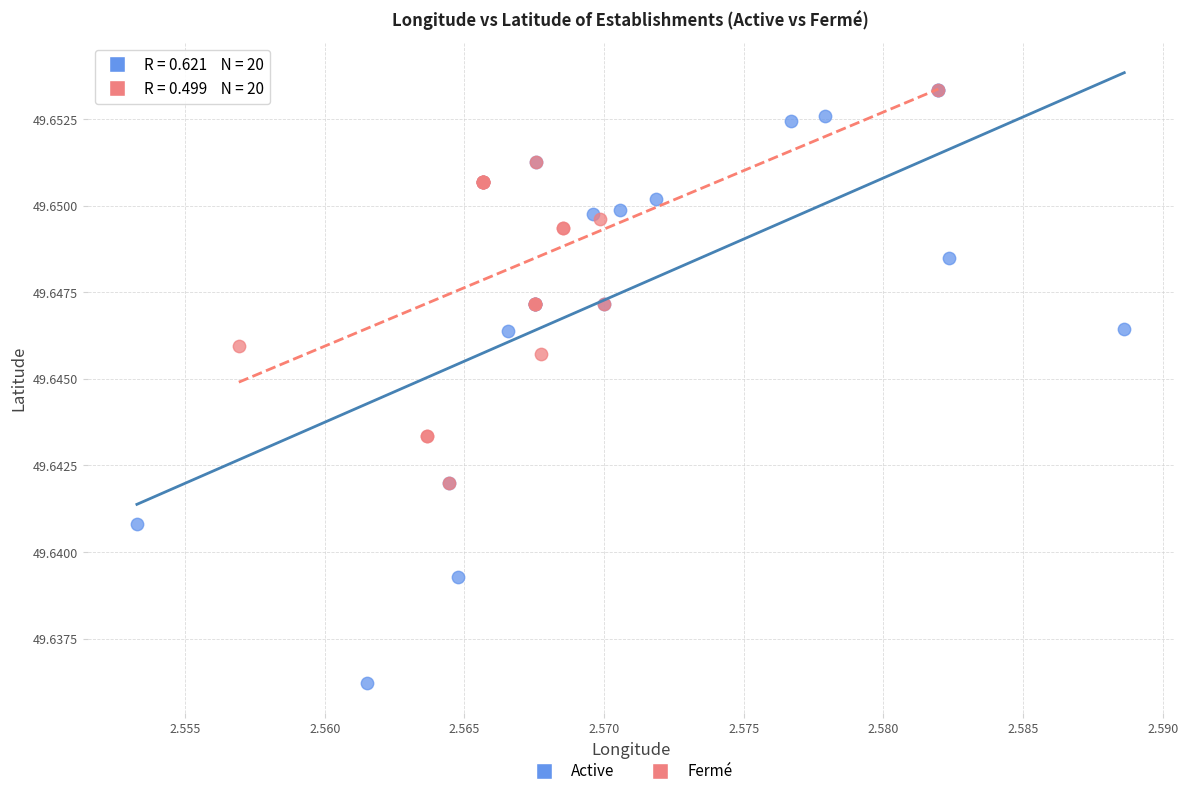

Which series has the largest Y range (max minus min)?

Active